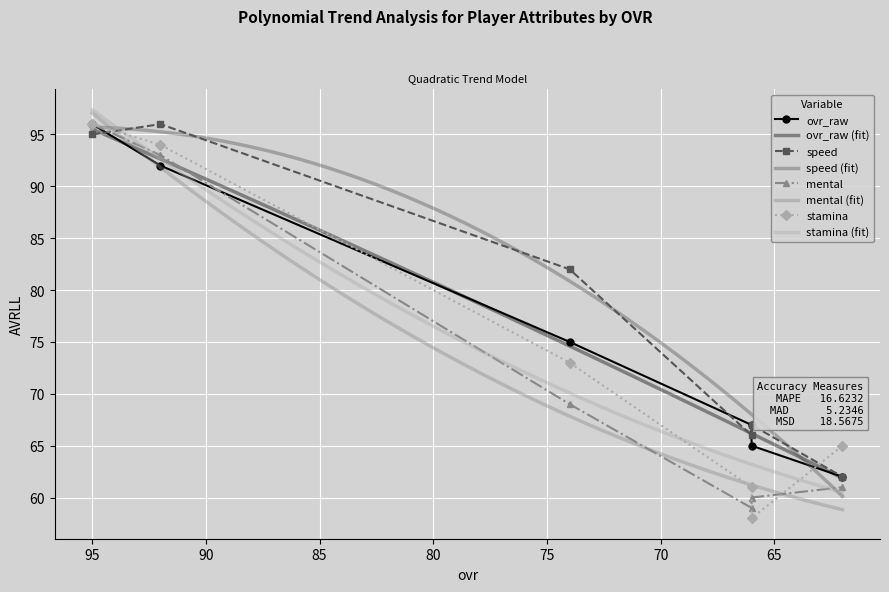

How many values in the speed series are below 82?

3